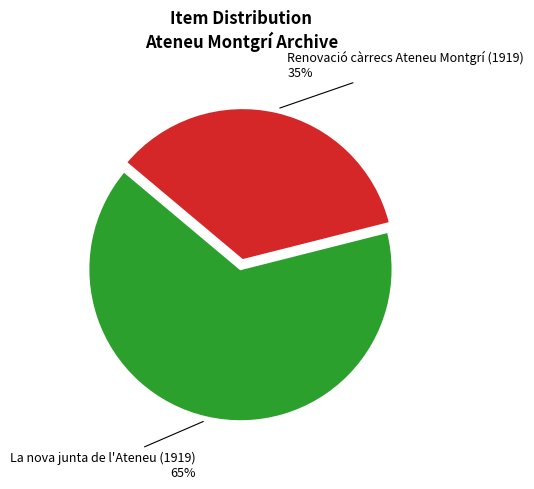

To the nearest percent, what is the difference between the largest and smallest slice percentages?

30%